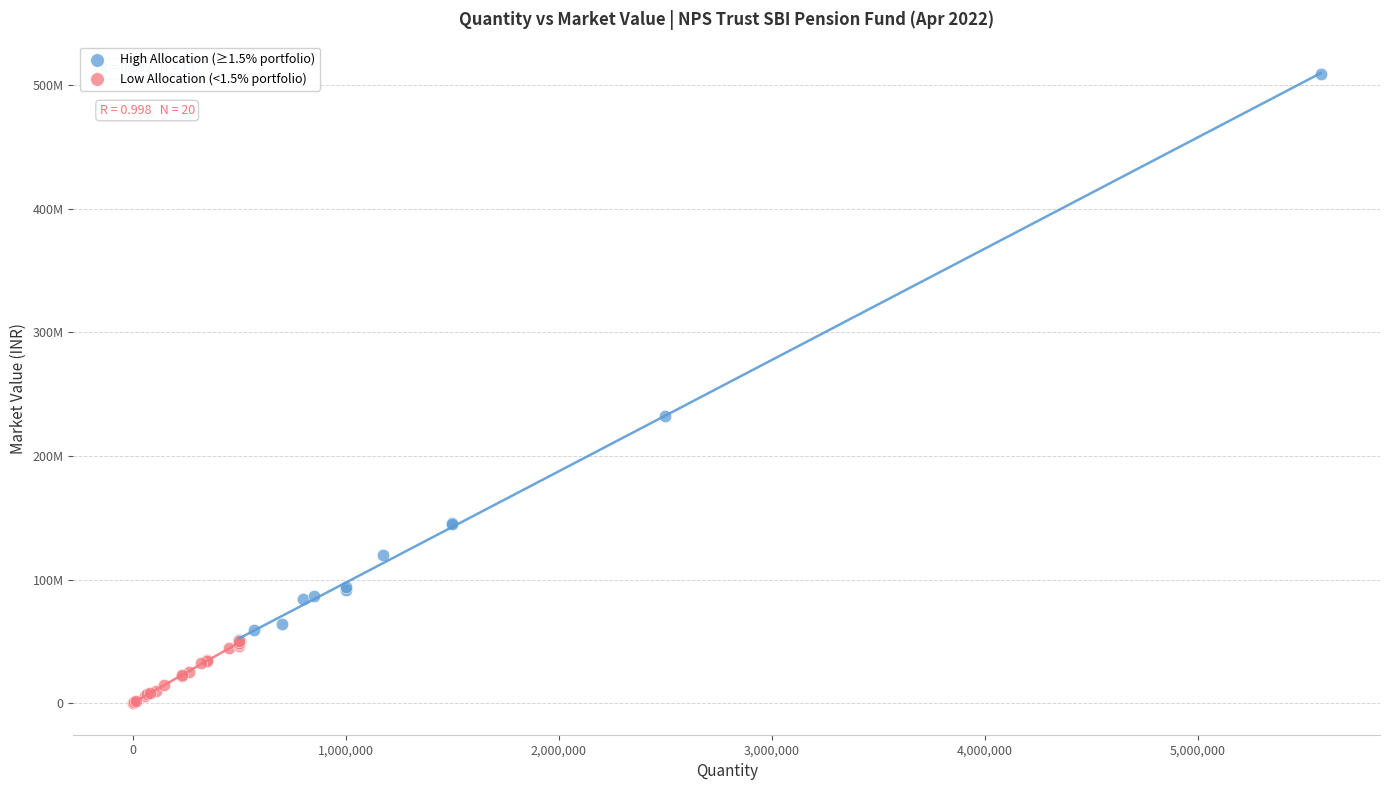

What are all the series names shown in the legend?

High Allocation (≥1.5% portfolio), Low Allocation (<1.5% portfolio)